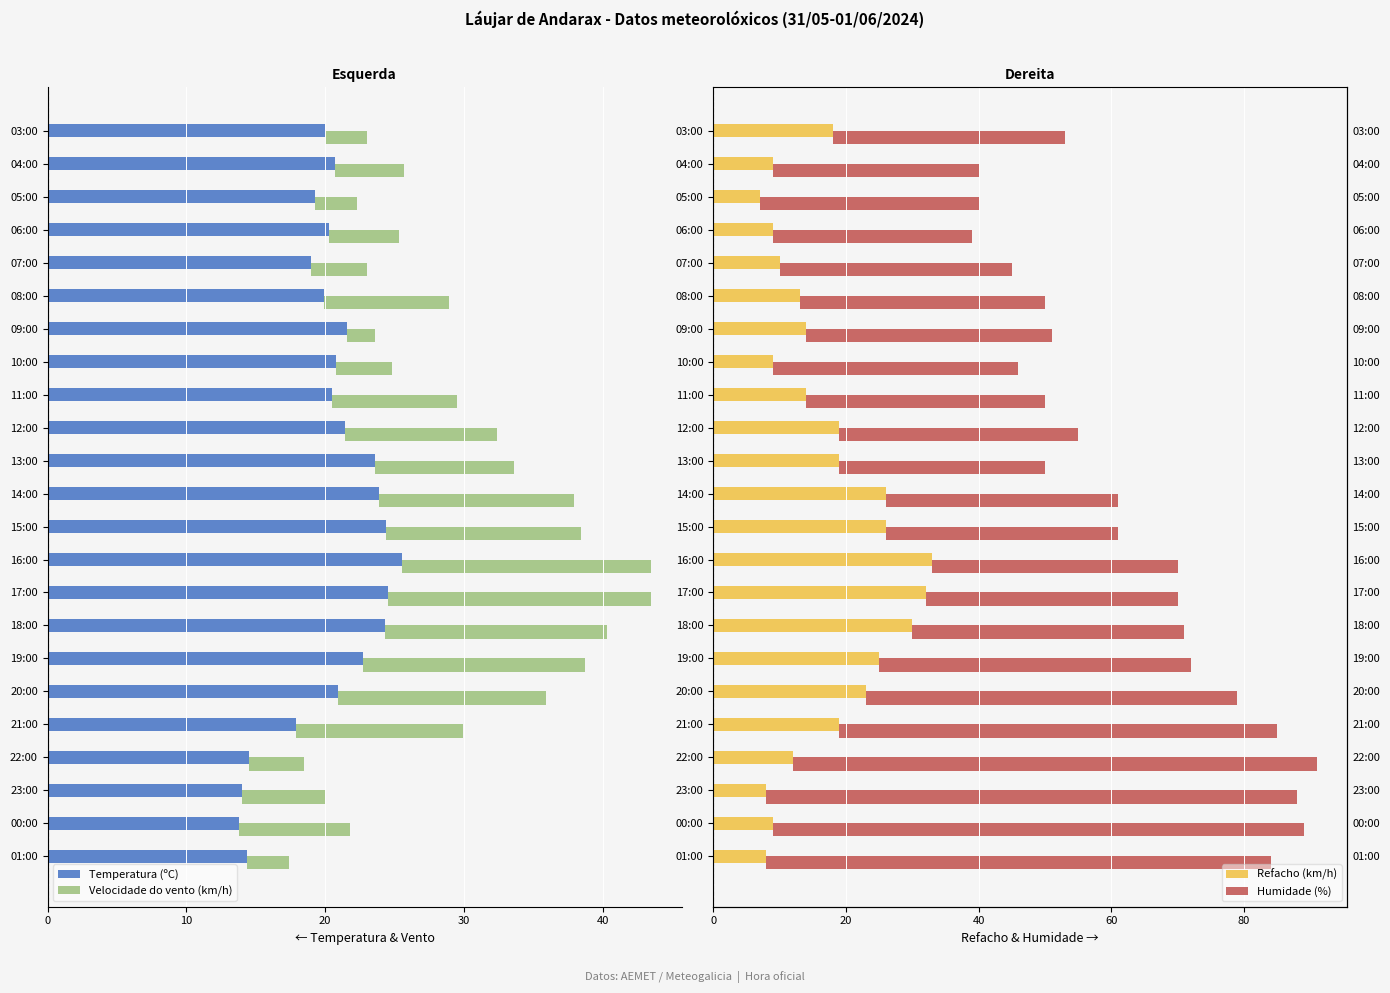

What is the label of the 3rd bar from the right?

05:00